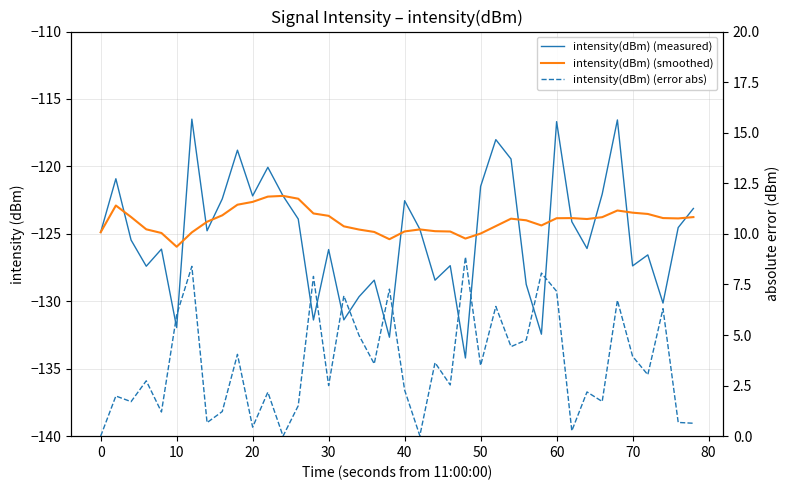

What is the greatest value displayed?

8.9